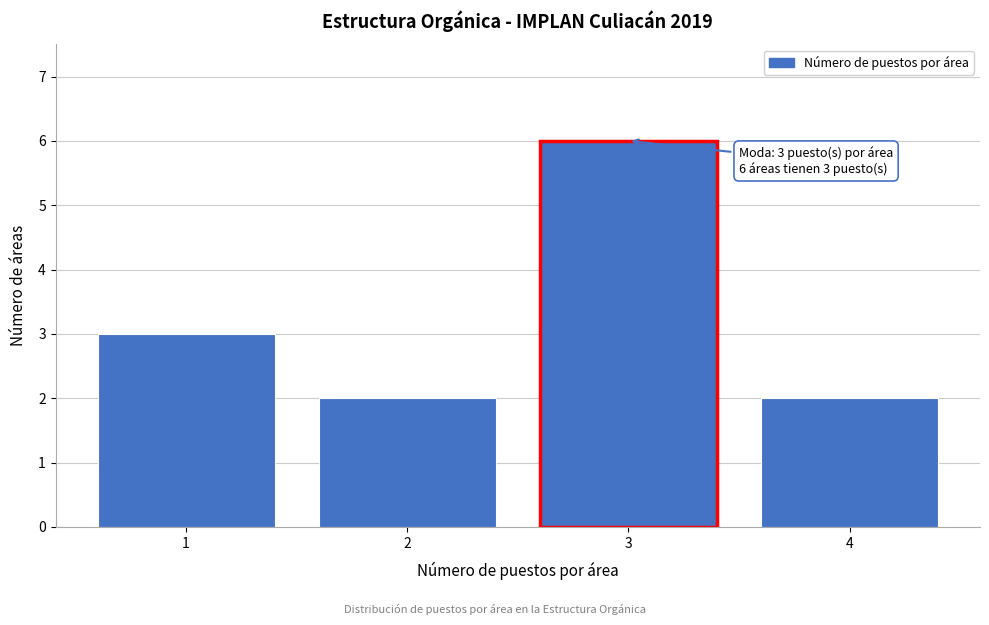

Reading left to right, what are all the values shown in this chart?

1=3	2=2	3=6	4=2